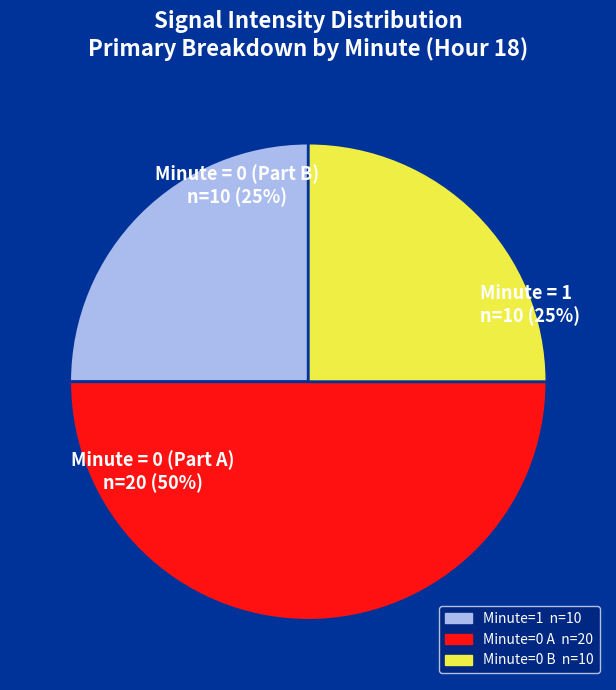

To the nearest percent, what is the difference between the largest and smallest slice percentages?

25%